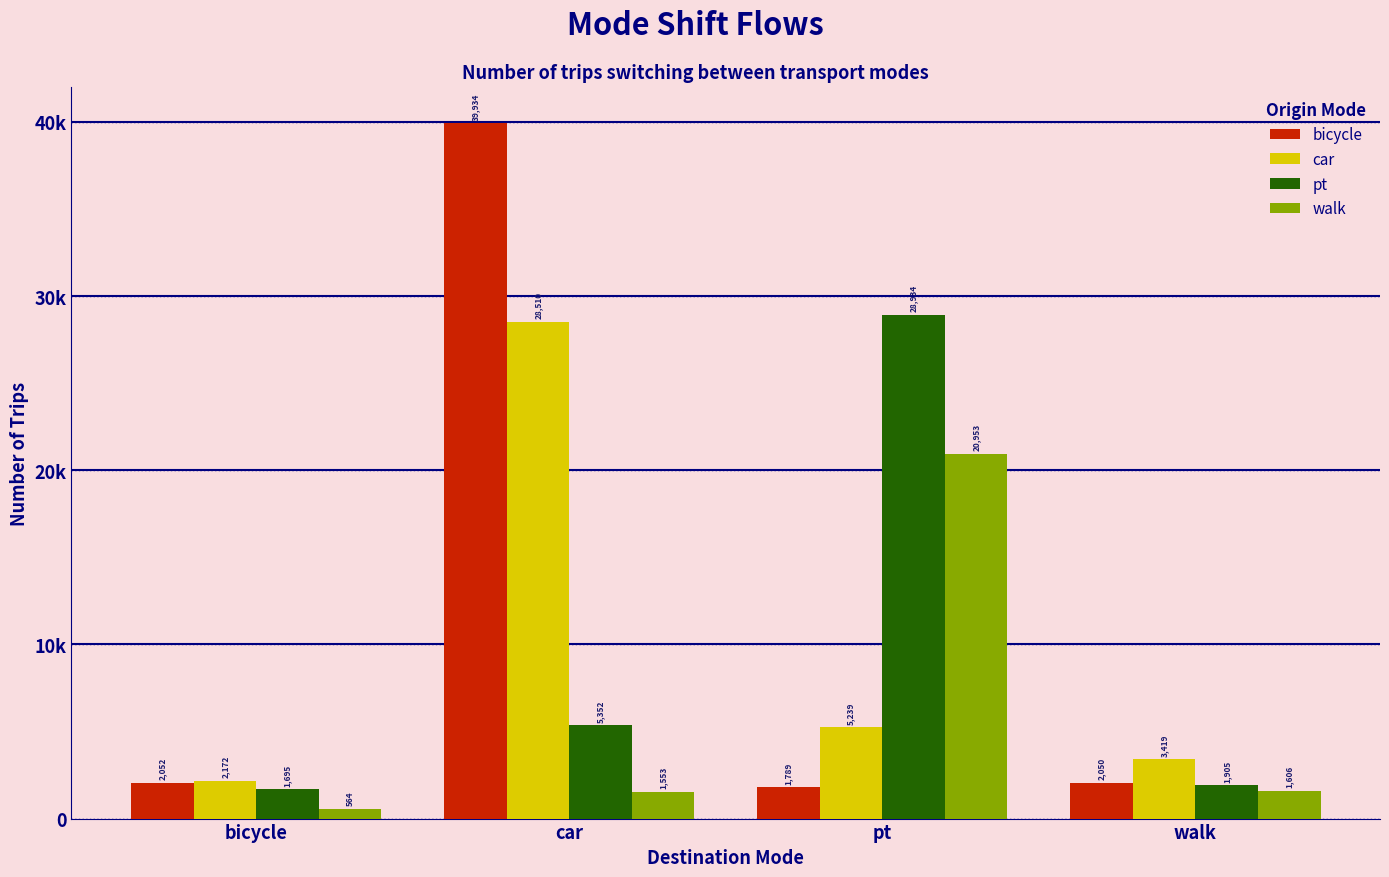

What is the value of the pt bar at the 3rd from the left?

28934